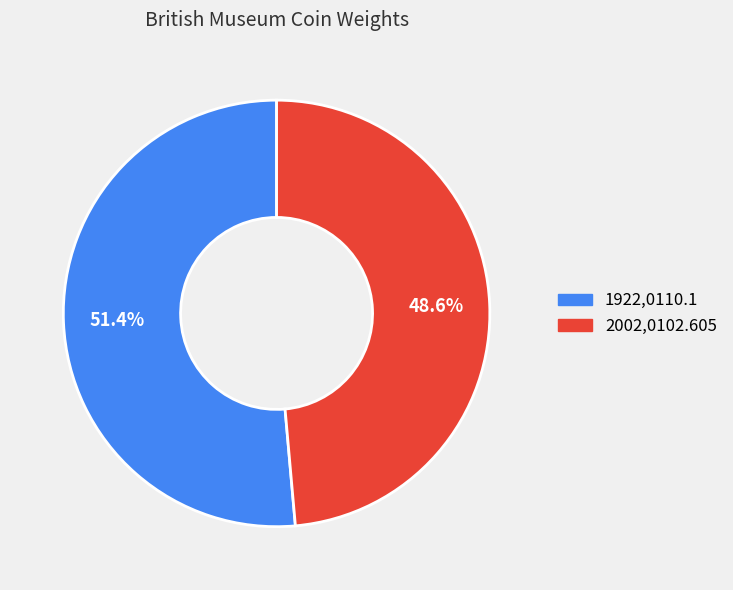

Approximately how many times larger is the value at 1922,0110.1 compared to 2002,0102.605?

1.1